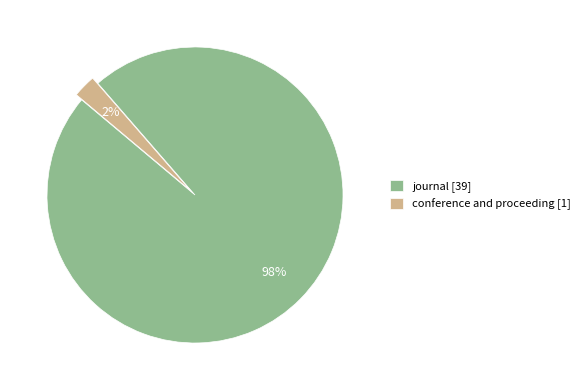

What percentage is the journal slice, to the nearest percent?

98%